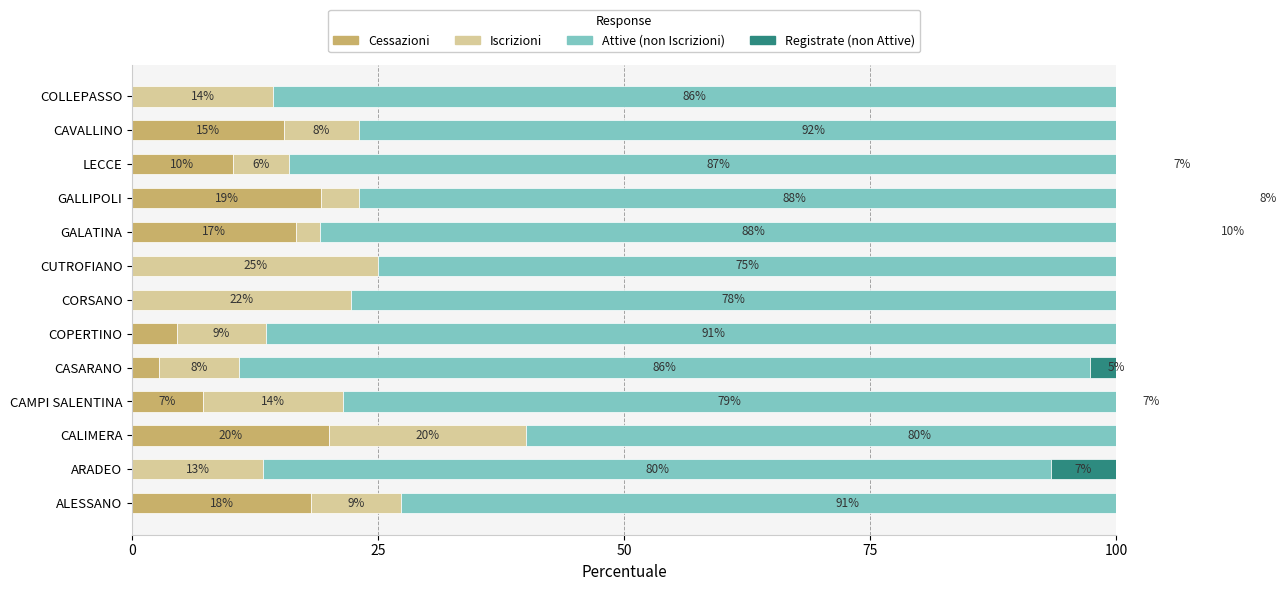

What is the label of the 4th bar from the right?

GALLIPOLI